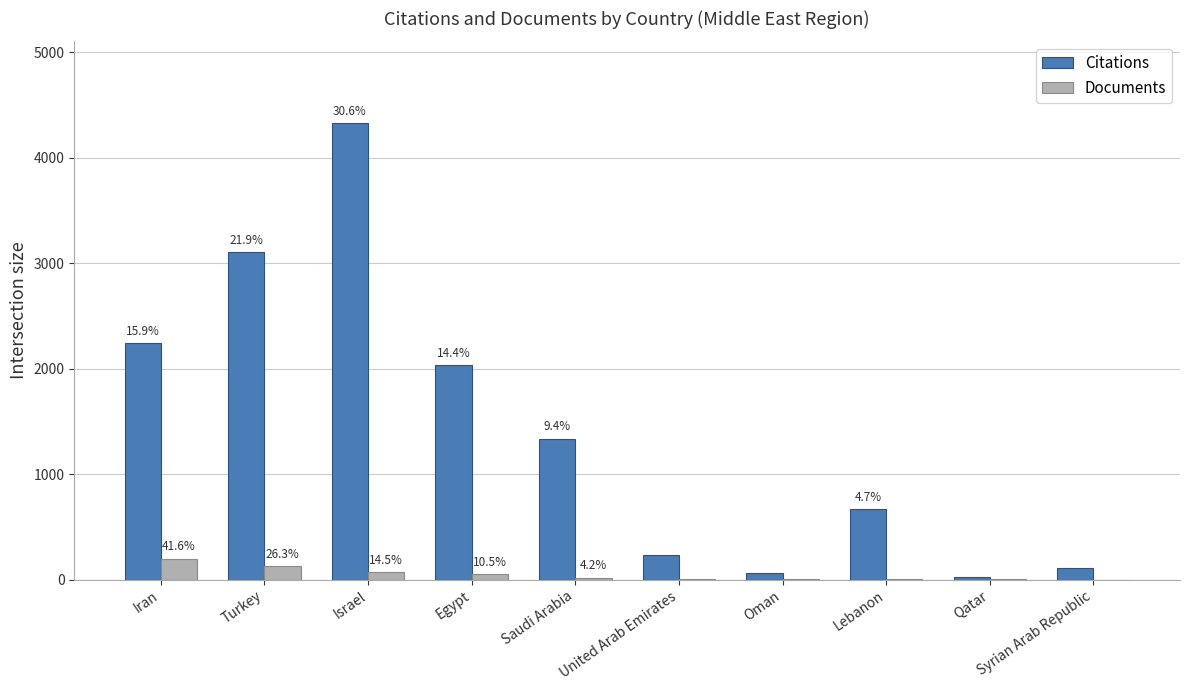

What are all the series names shown in the legend?

Citations, Documents